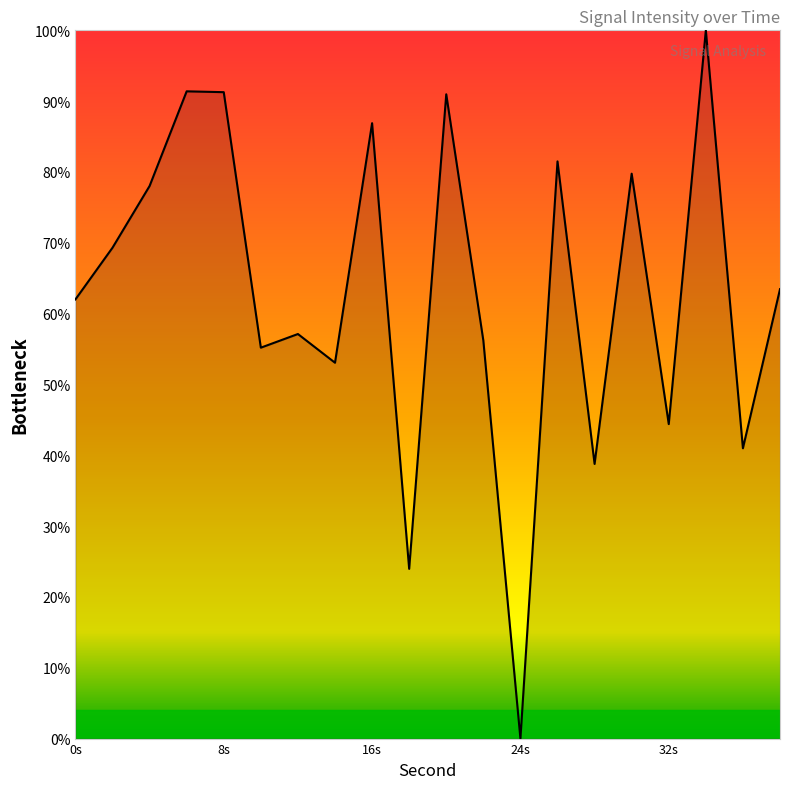

What is the greatest value displayed?

100.0